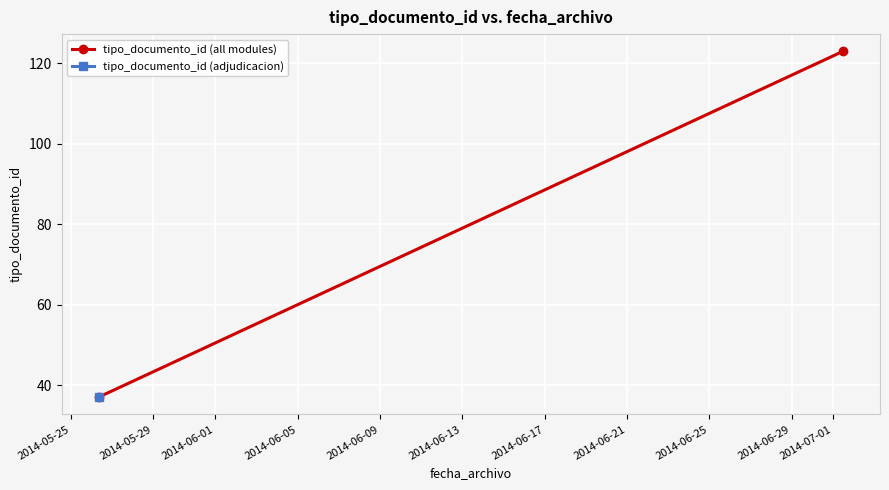

What is the change in value from 2014-05-25 to 2014-05-29?

+86